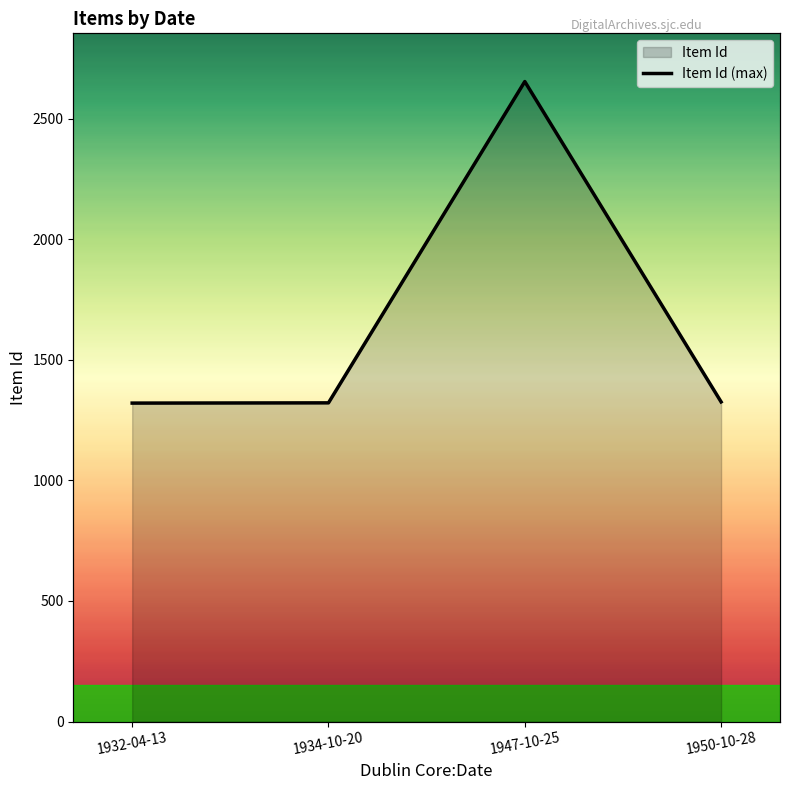

The value at 1934-10-20 is 1322. True or false?

True